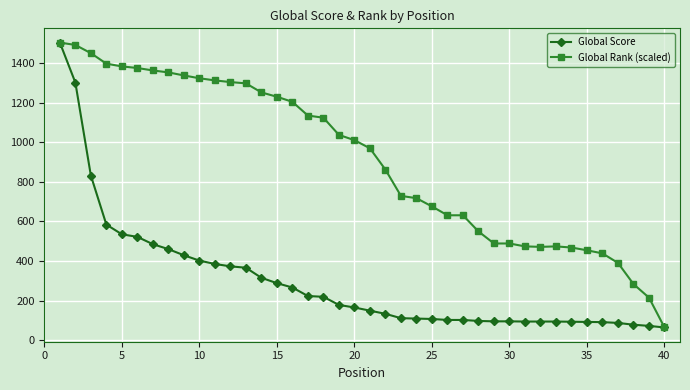

What is the greatest value displayed?

1504.0